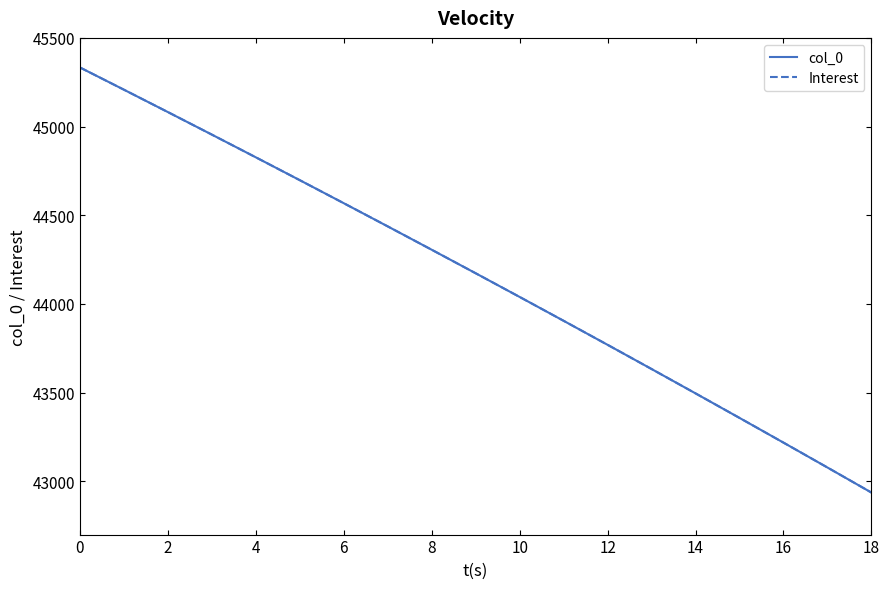

Is this an area chart (filled region under the line)?

No